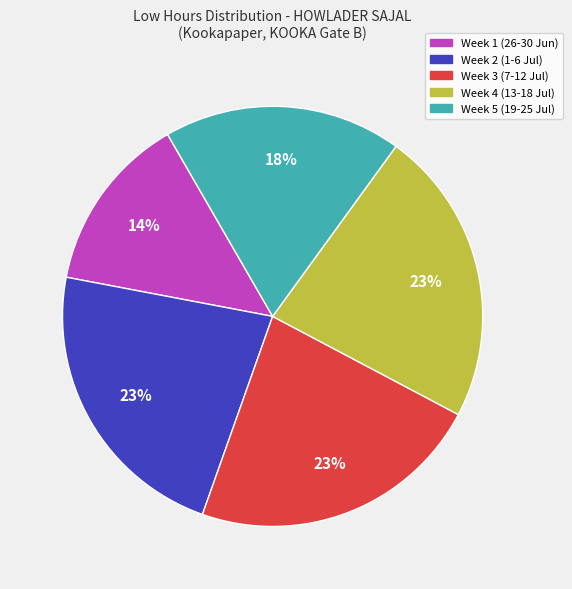

Is there a majority slice in this chart?

No